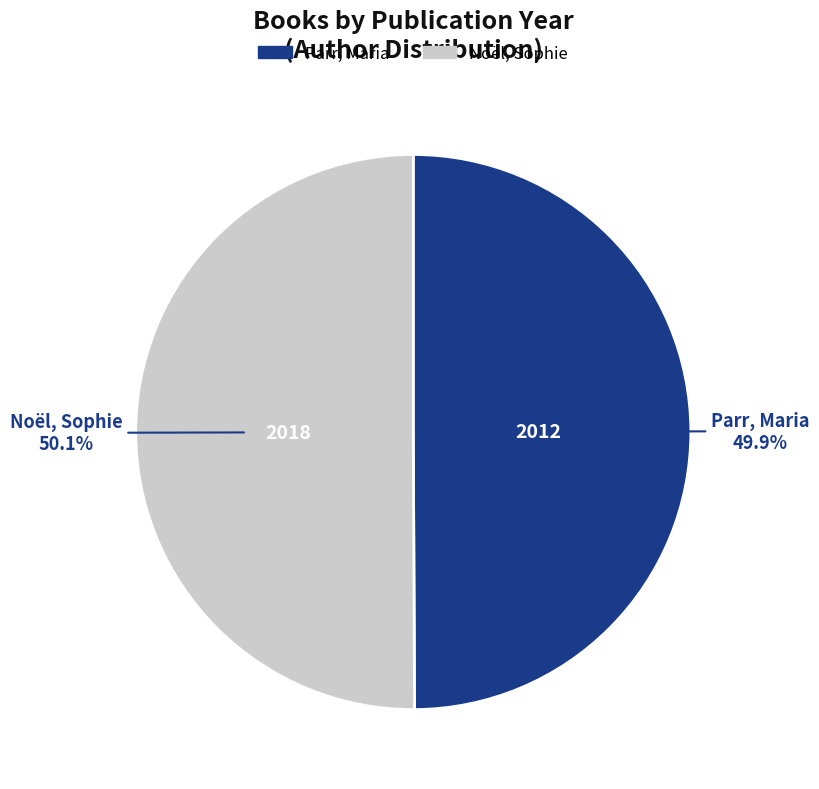

How many slices are in this pie chart?

2